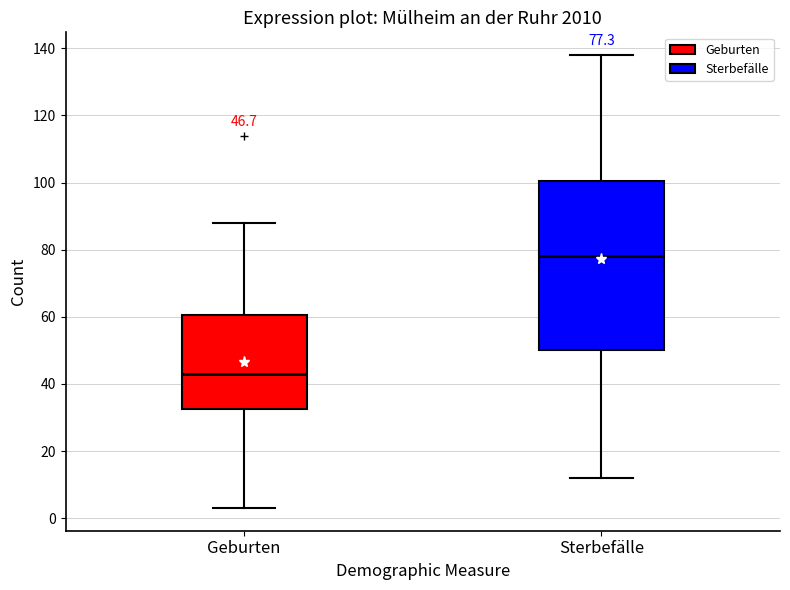

Which box's median line is the highest?

Sterbefälle